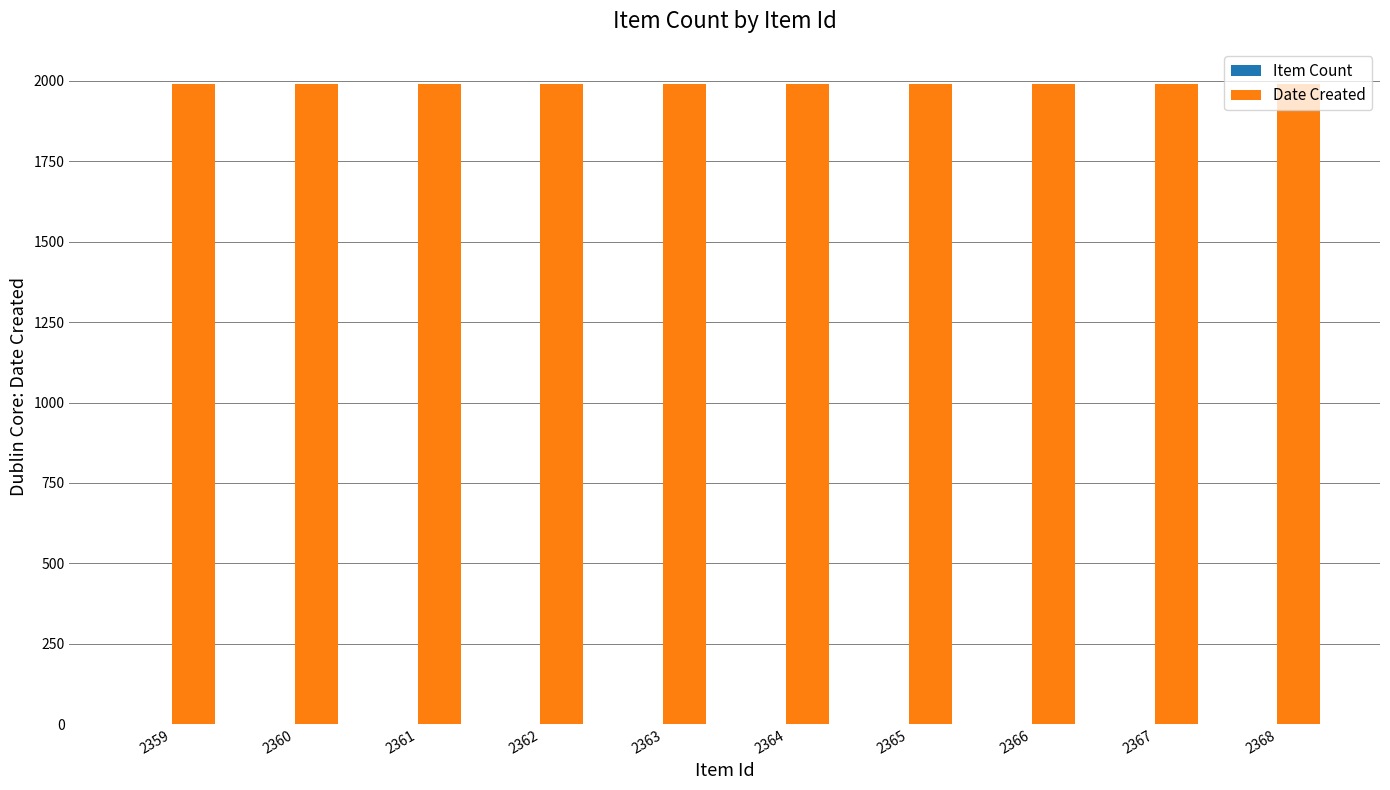

The value of Date Created at 2359 is 1990. True or false?

True